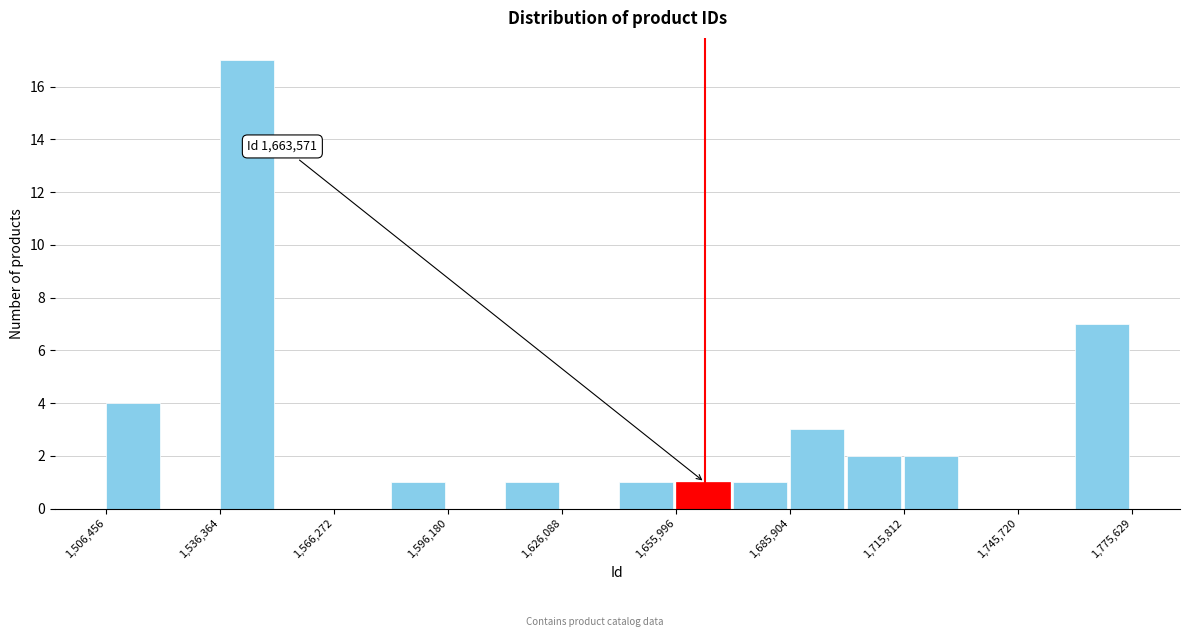

Read against the x-axis, roughly where is the centre of the tallest bar?

1545000